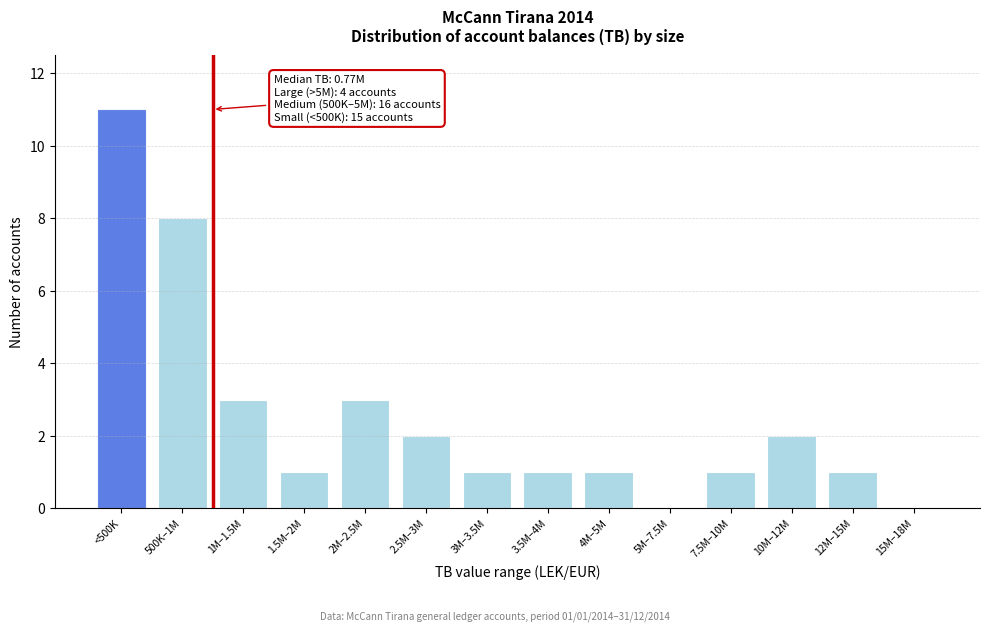

Reading left to right, what are all the values shown in this chart?

<500K=11	500K–1M=8	1M–1.5M=3	1.5M–2M=1	2M–2.5M=3	2.5M–3M=2	3M–3.5M=1	3.5M–4M=1	4M–5M=1	5M–7.5M=0	7.5M–10M=1	10M–12M=2	12M–15M=1	15M–18M=0